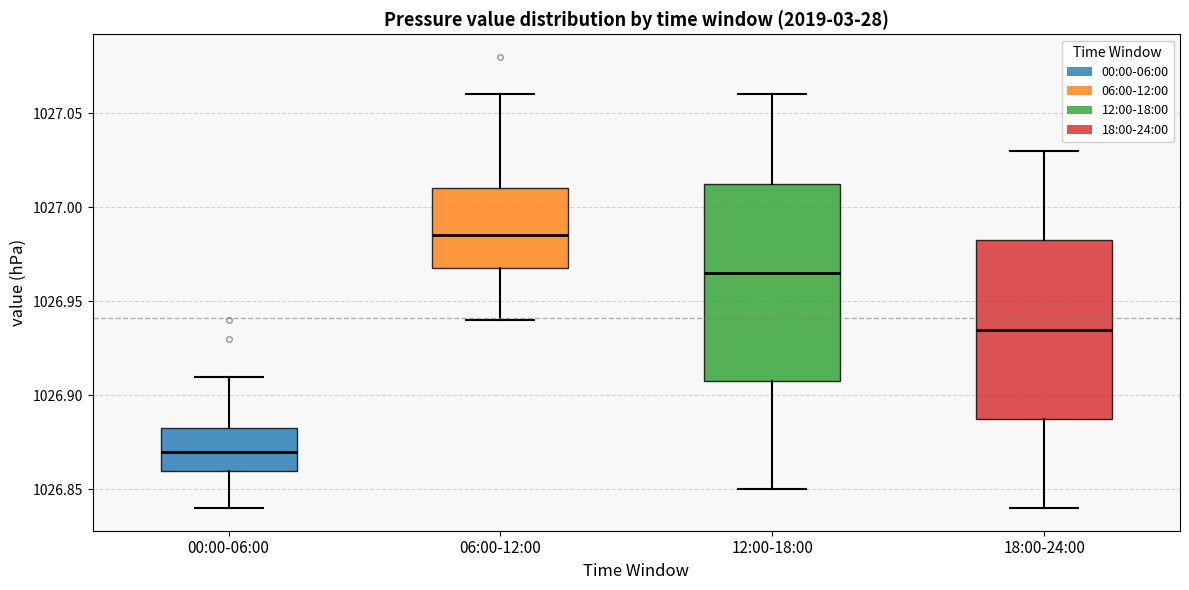

Reading left to right, transcribe this box plot: for each box, give where its median line is, the range the box spans, and where its two whiskers end, as read against the y-axis. The values are not printed on the chart, so give them approximately, as read against the axis.

00:00-06:00: median 1026.870, box 1026.860 to 1026.885, whiskers 1026.840 to 1026.910
06:00-12:00: median 1026.985, box 1026.970 to 1027.010, whiskers 1026.940 to 1027.060
12:00-18:00: median 1026.965, box 1026.910 to 1027.015, whiskers 1026.850 to 1027.060
18:00-24:00: median 1026.935, box 1026.890 to 1026.985, whiskers 1026.840 to 1027.030